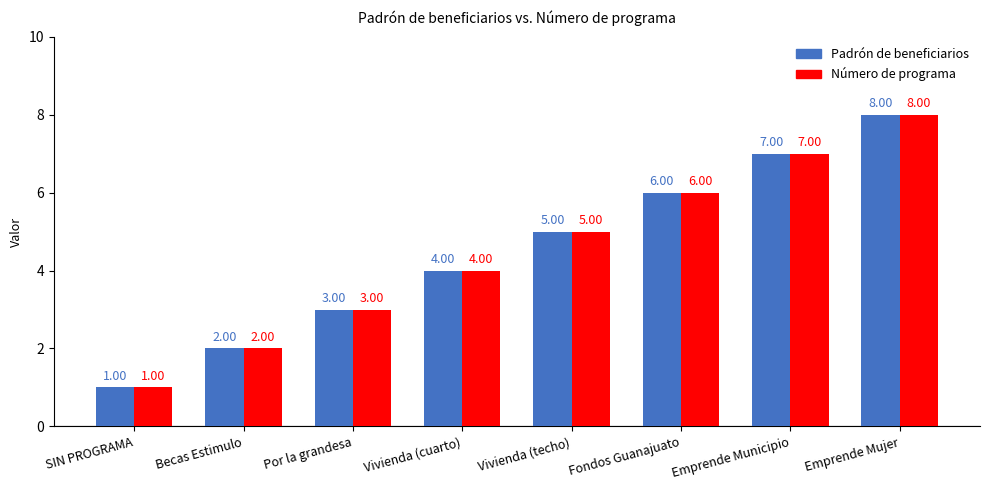

Reading left to right, transcribe all the data shown in this chart.

Padrón de beneficiarios: SIN PROGRAMA=1	Becas Estimulo=2	Por la grandesa=3	Vivienda (cuarto)=4	Vivienda (techo)=5	Fondos Guanajuato=6	Emprende Municipio=7	Emprende Mujer=8
Número de programa: SIN PROGRAMA=1	Becas Estimulo=2	Por la grandesa=3	Vivienda (cuarto)=4	Vivienda (techo)=5	Fondos Guanajuato=6	Emprende Municipio=7	Emprende Mujer=8